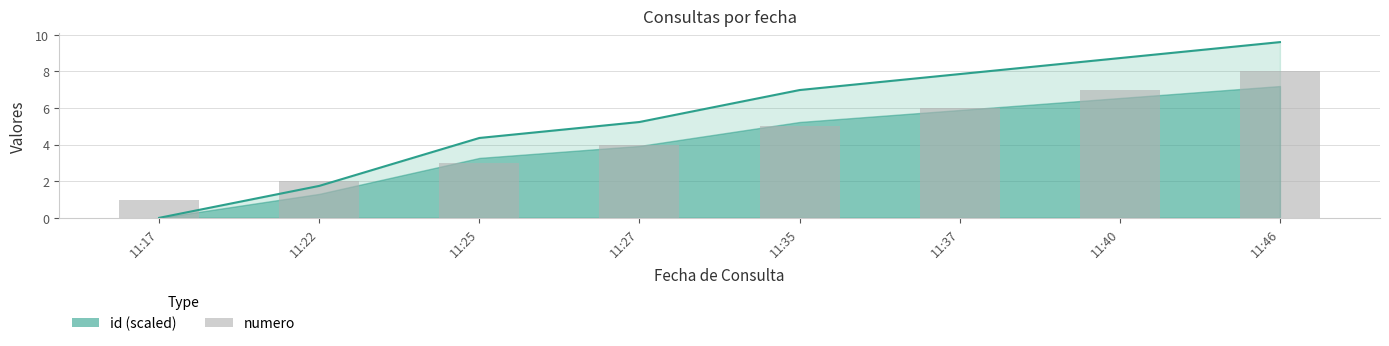

What is the approximate value at 11:46?

8